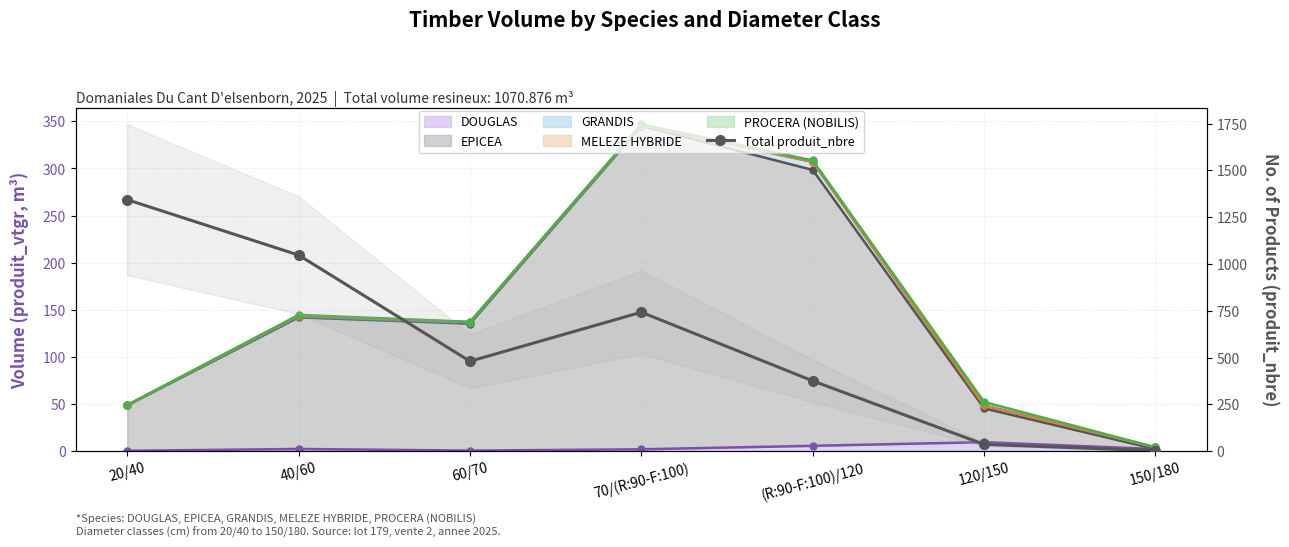

Reading left to right, what are all the values shown in this chart?

1343	1047	480	742	375	36	2